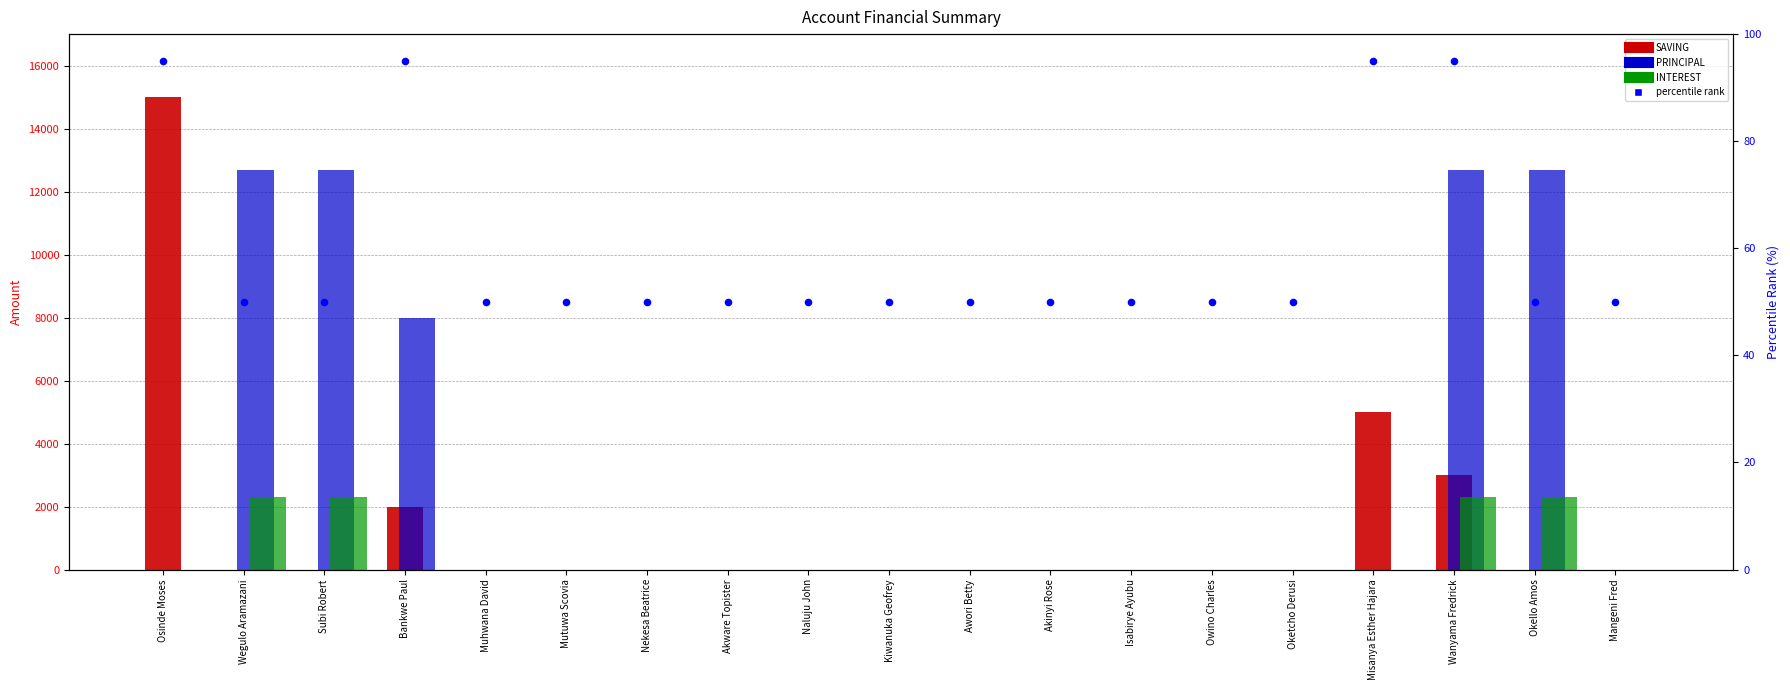

Which series has the largest Y range (max minus min)?

SAVING